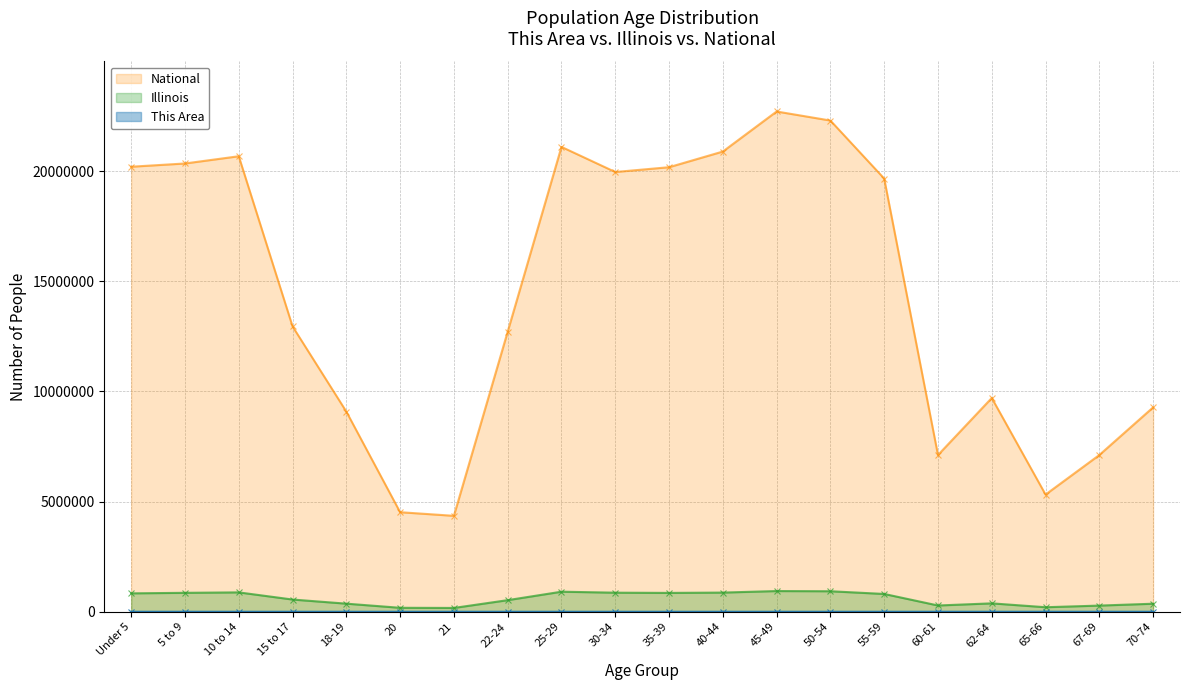

True or false: Illinois has a value of 298827 at 21.

False